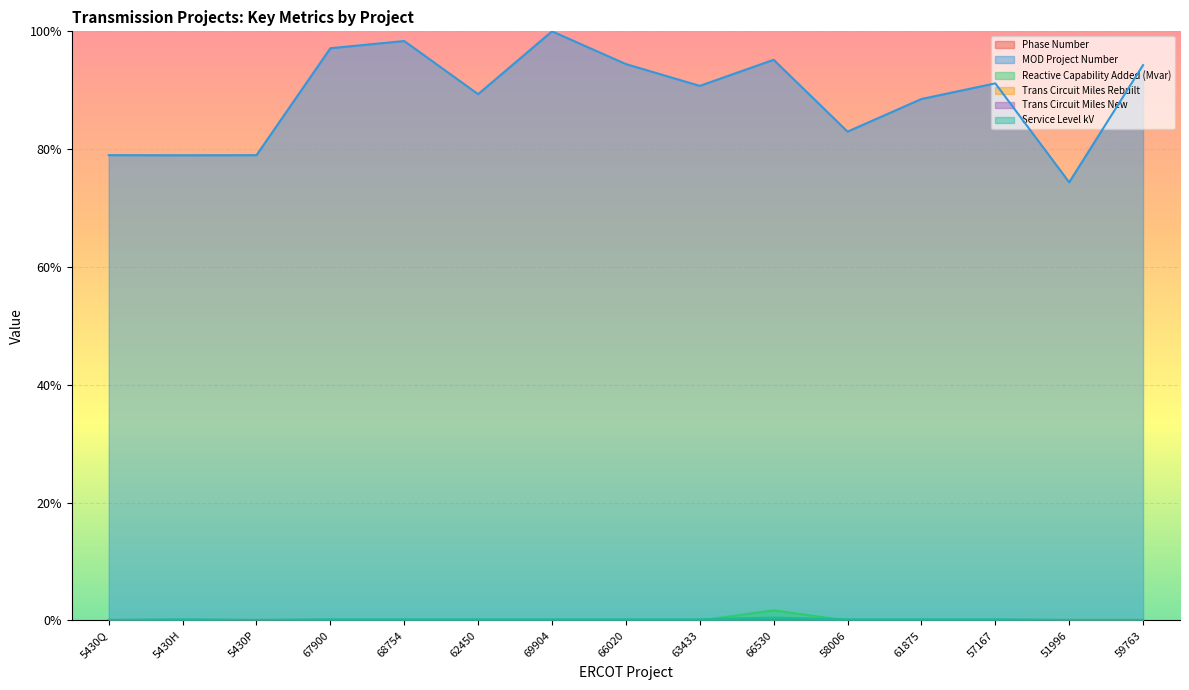

Is the value of Trans Circuit Miles Rebuilt at 67900 greater than the value of Trans Circuit Miles New at 69904?

No